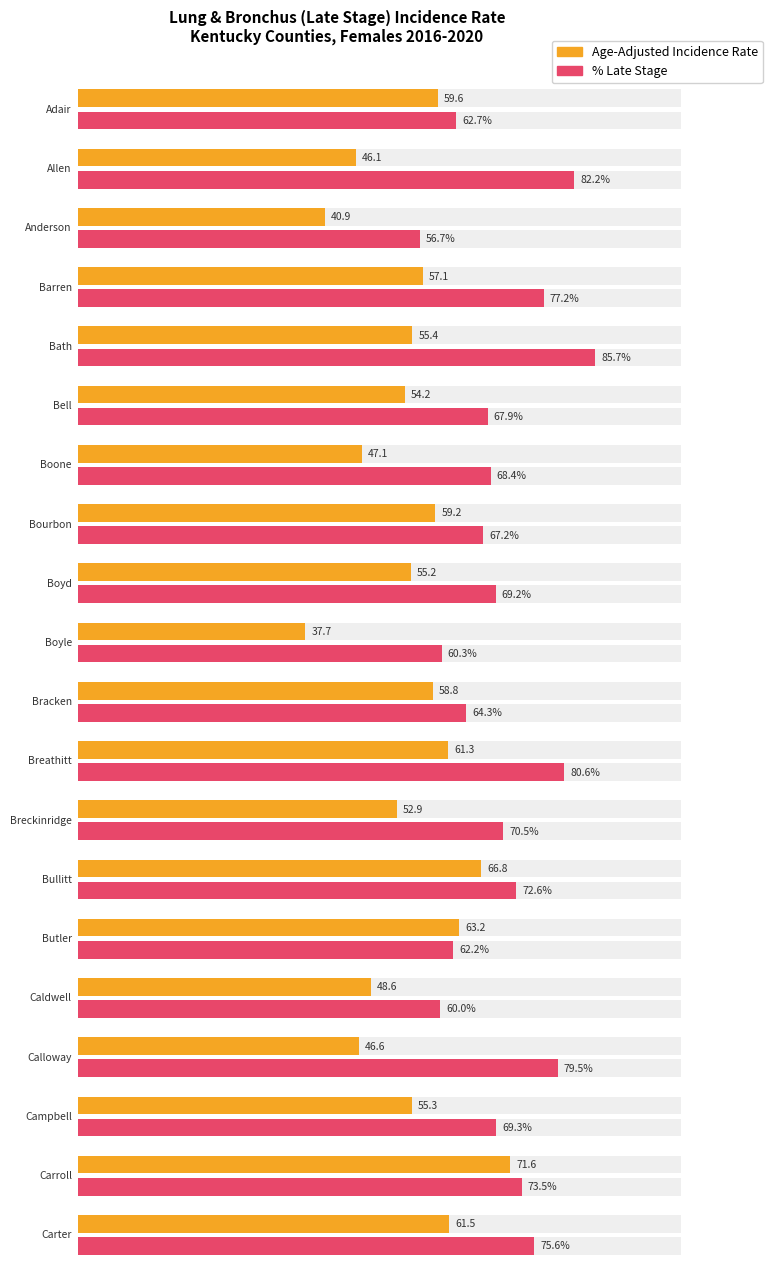

How many distinct data groups are displayed?

2